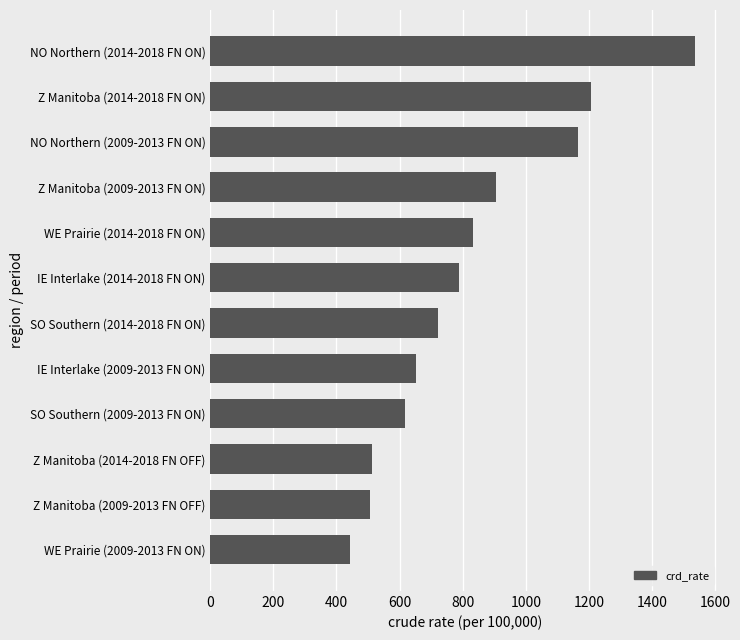

The chart shows a value of 672.0 at NO Northern (2014-2018 FN ON). True or false?

False